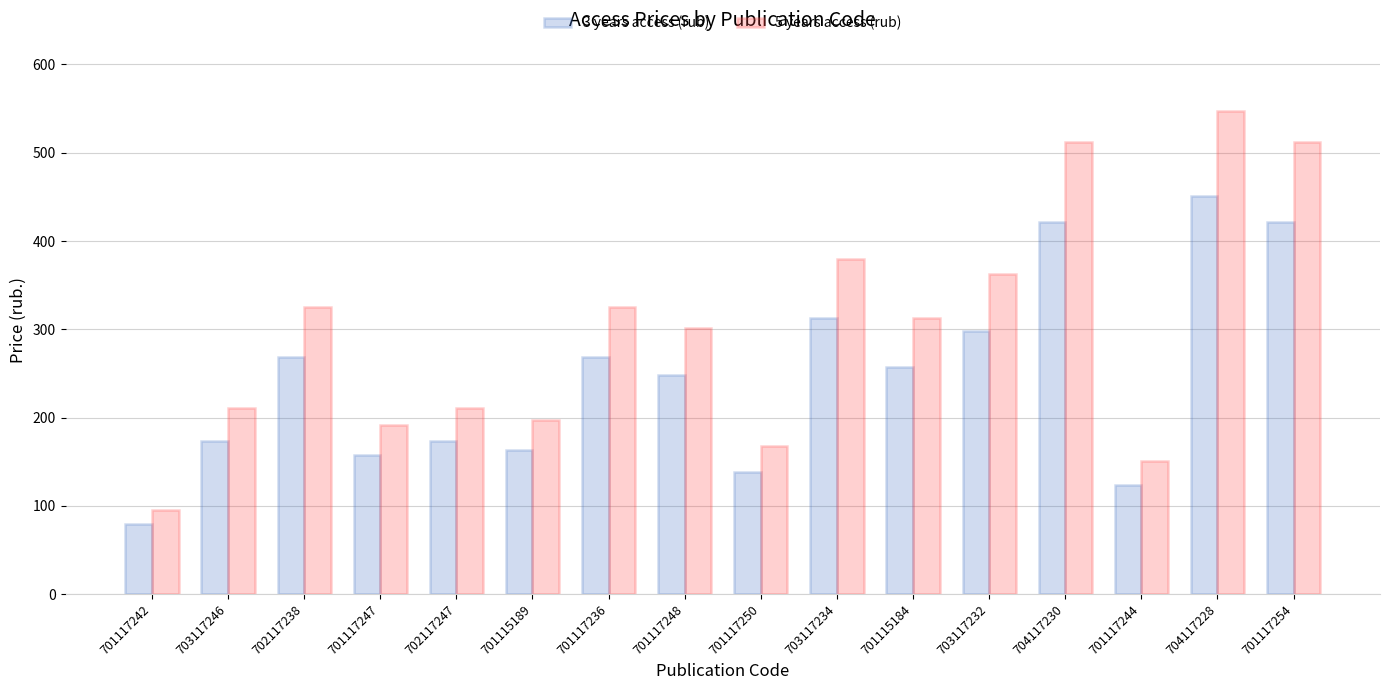

Reading left to right, what are all the values shown in this chart?

3 years access (rub): 701117242=79.1	703117246=173.5	702117238=269.0	701117247=158.1	702117247=173.5	701115189=162.8	701117236=269.0	701117248=247.8	701117250=138.1	703117234=312.7	701115184=257.2	703117232=298.5	704117230=421.3	701117244=123.9	704117228=450.8	701117254=421.3
5 years access (rub): 701117242=95.6	703117246=211.2	702117238=325.7	701117247=191.2	702117247=211.2	701115189=197.1	701117236=325.7	701117248=300.9	701117250=167.6	703117234=380.0	701115184=312.7	703117232=362.3	704117230=512.1	701117244=151.0	704117228=547.5	701117254=512.1